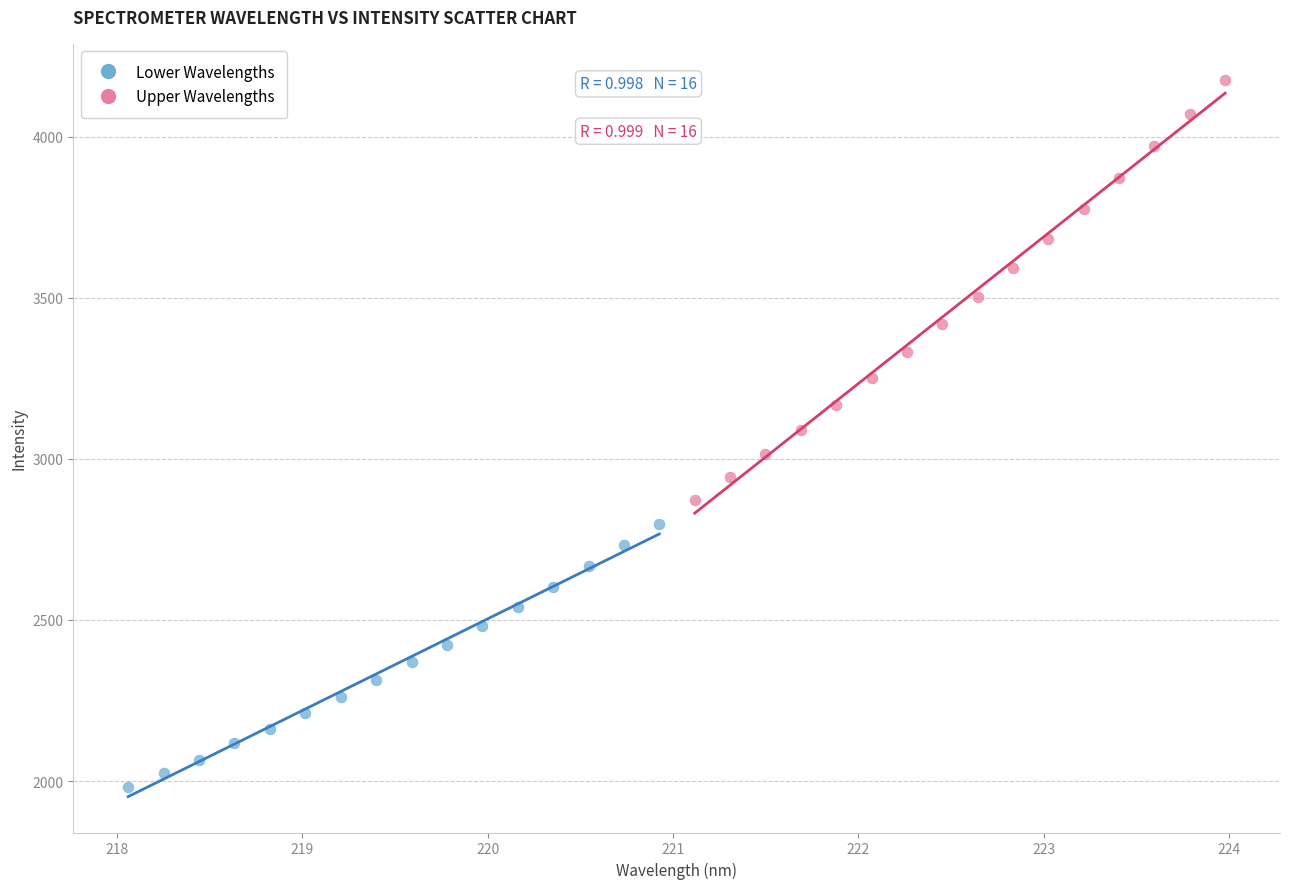

Which series reaches the minimum Y coordinate?

Lower Wavelengths